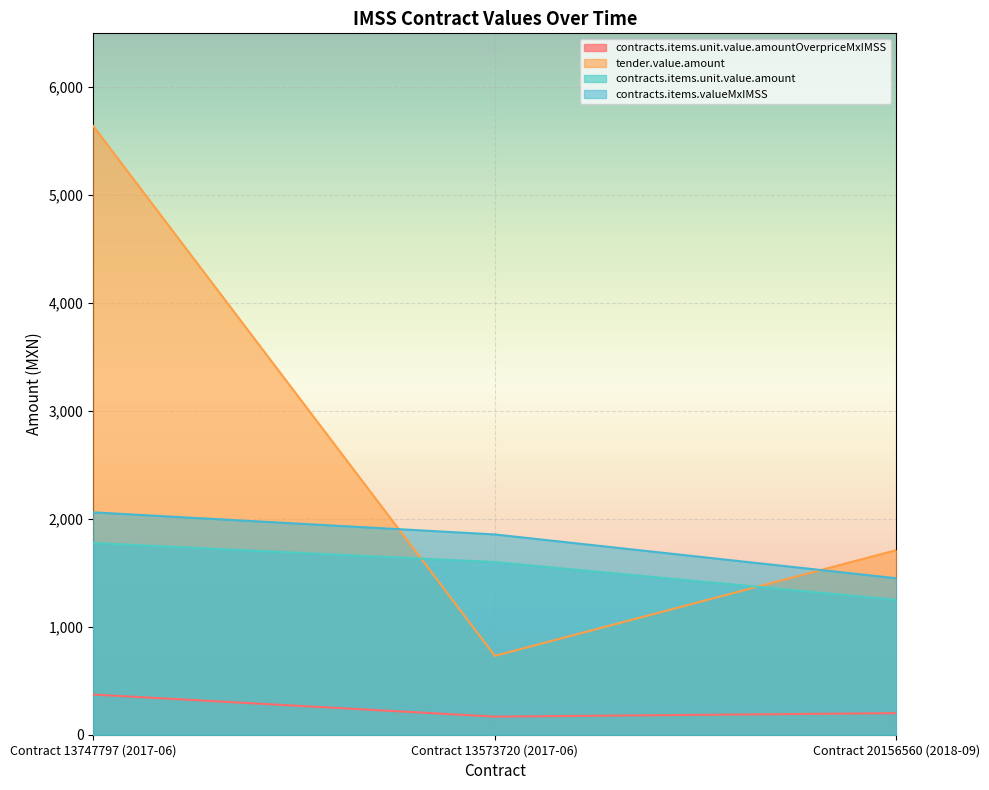

Reading right to left, extract all data points from this chart.

contracts.items.unit.value.amountOverpriceMxIMSS: Contract 20156560 (2018-09)=200.0	Contract 13573720 (2017-06)=167.8	Contract 13747797 (2017-06)=372.5
tender.value.amount: Contract 20156560 (2018-09)=1711.0	Contract 13573720 (2017-06)=730.8	Contract 13747797 (2017-06)=5639.9
contracts.items.unit.value.amount: Contract 20156560 (2018-09)=1250.0	Contract 13573720 (2017-06)=1600.0	Contract 13747797 (2017-06)=1776.5
contracts.items.valueMxIMSS: Contract 20156560 (2018-09)=1450.0	Contract 13573720 (2017-06)=1856.0	Contract 13747797 (2017-06)=2060.7